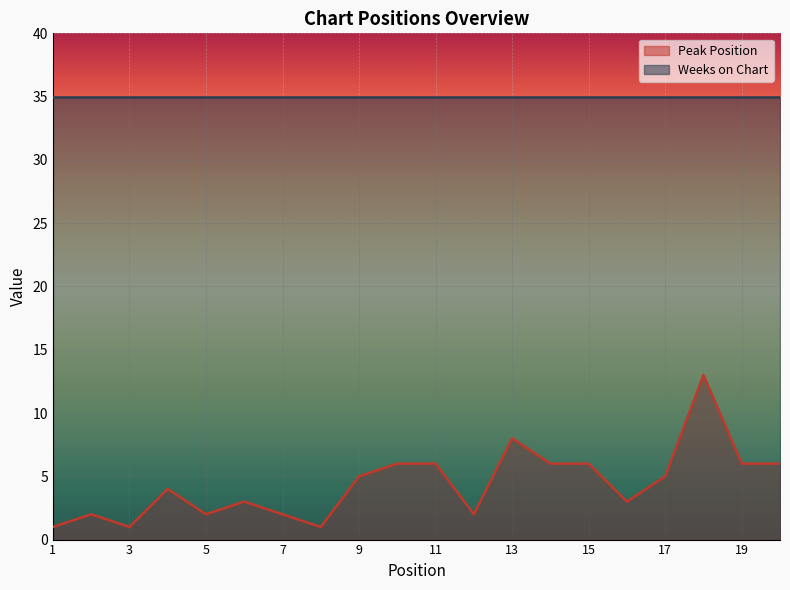

Which category has the lowest value across all series?

1